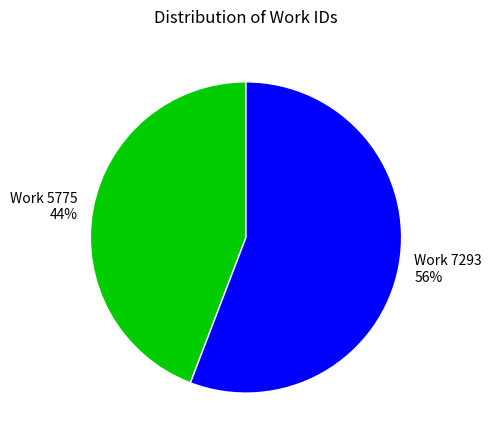

How many slices are in this pie chart?

2